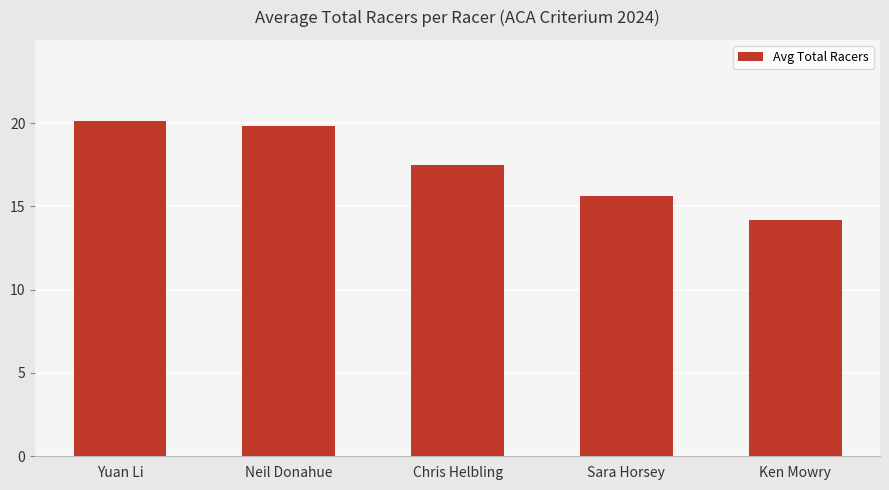

What is the difference between the values at Ken Mowry and Sara Horsey?

1.4